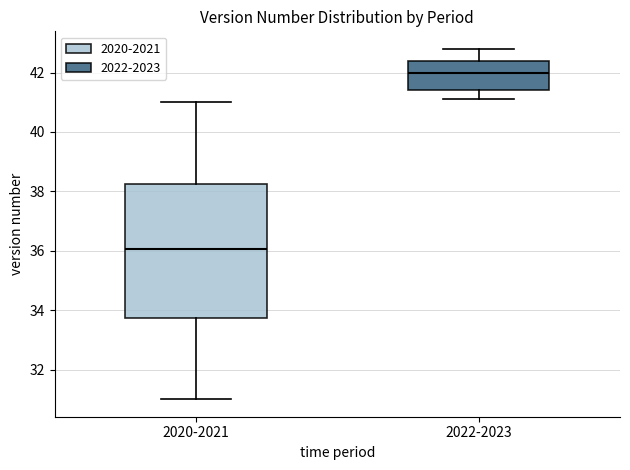

Where is the upper edge of the box for 2020-2021 on the y-axis? The values are not printed on the chart, so give them approximately, as read against the axis.

38.2